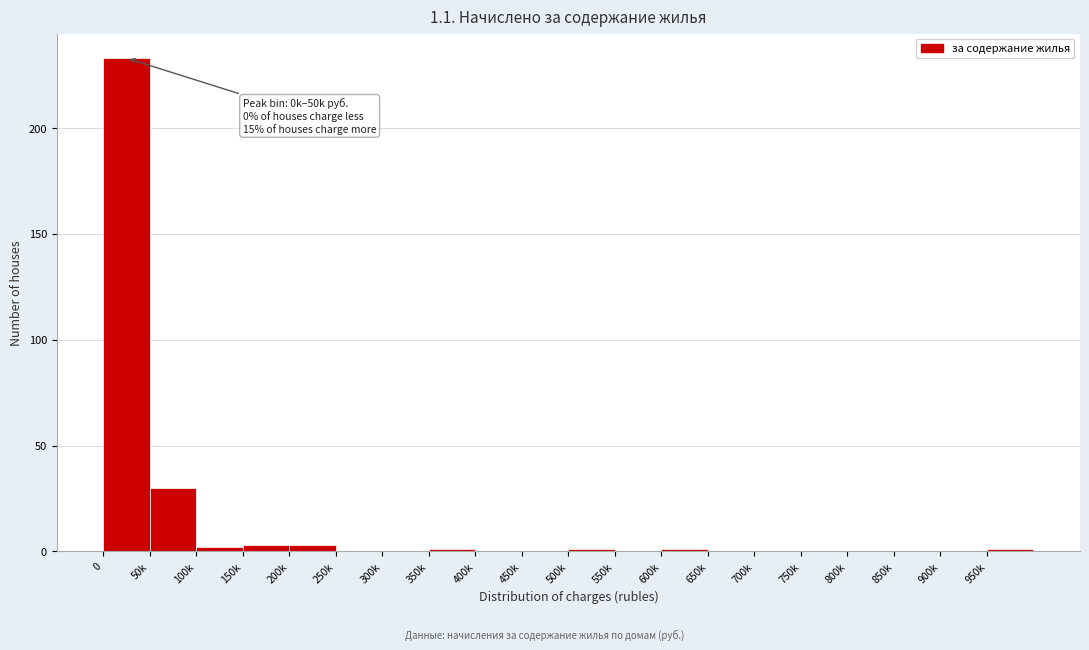

Reading left to right, what are all the values shown in this chart?

0=233	50k=30	100k=2	150k=3	200k=3	250k=0	300k=0	350k=1	400k=0	450k=0	500k=1	550k=0	600k=1	650k=0	700k=0	750k=0	800k=0	850k=0	900k=0	950k=1